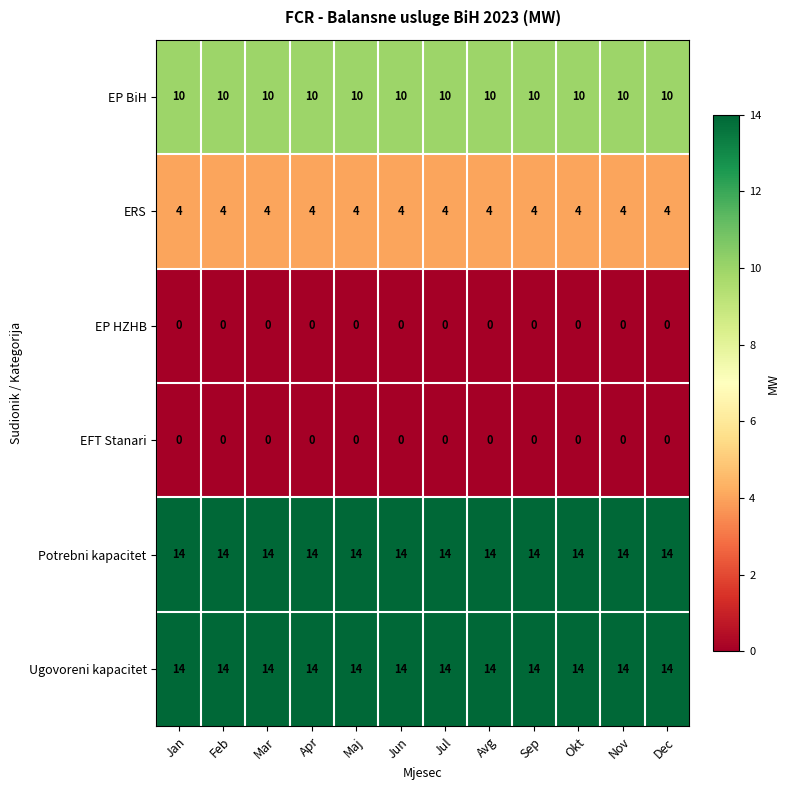

Is it true that ERS equals 7 at Jan?

False